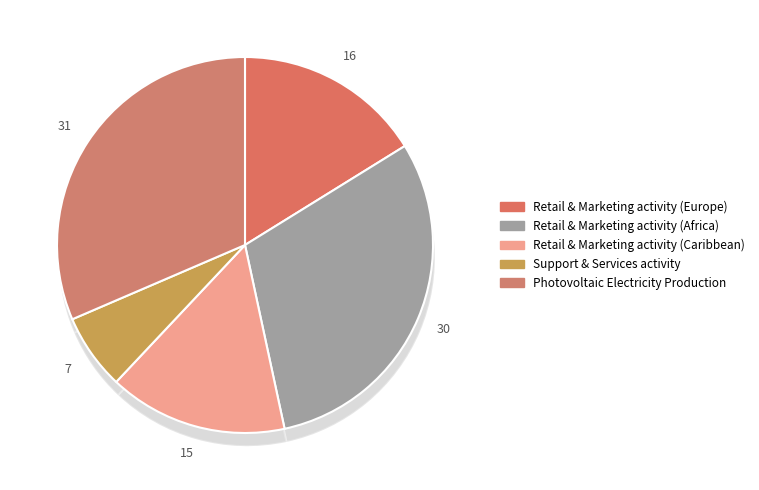

How many slices are in this pie chart?

5